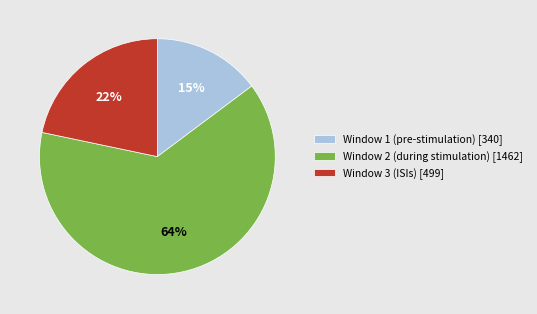

Do Window 3 (ISIs) [499] and Window 1 (pre-stimulation) [340] together represent more than half of the pie?

No